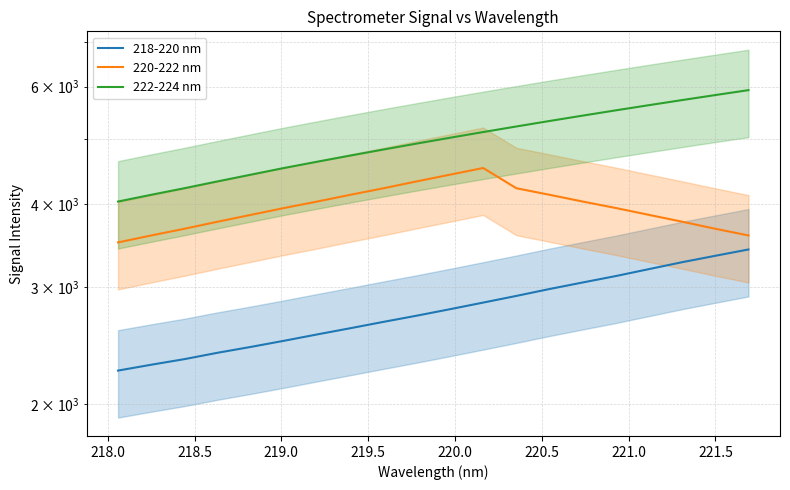

How many values in the 218-220 nm series exceed 2779?

10